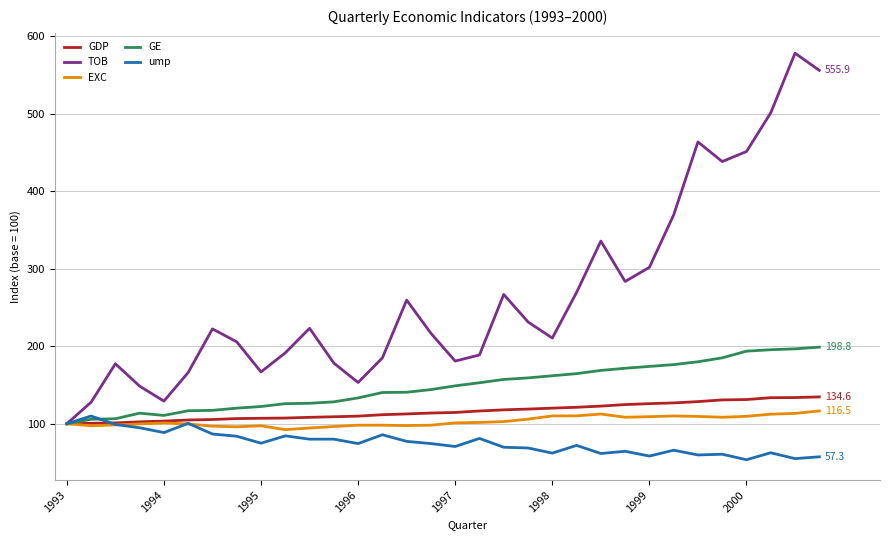

What is the average value of the TOB series?

264.9